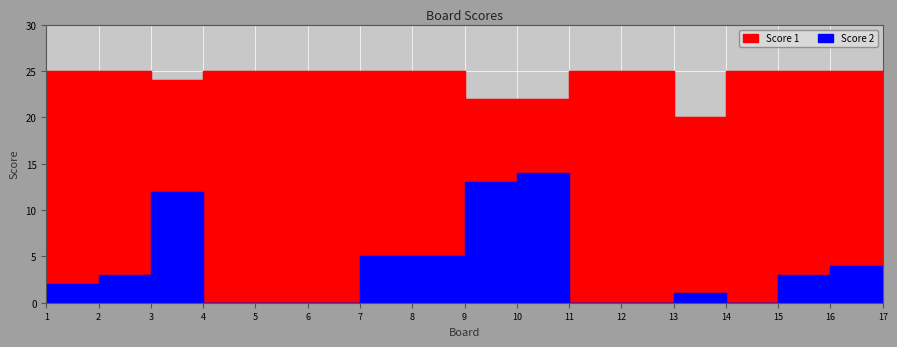

In Score 1, how many points are lower than both neighbors (excluding endpoints)?

2